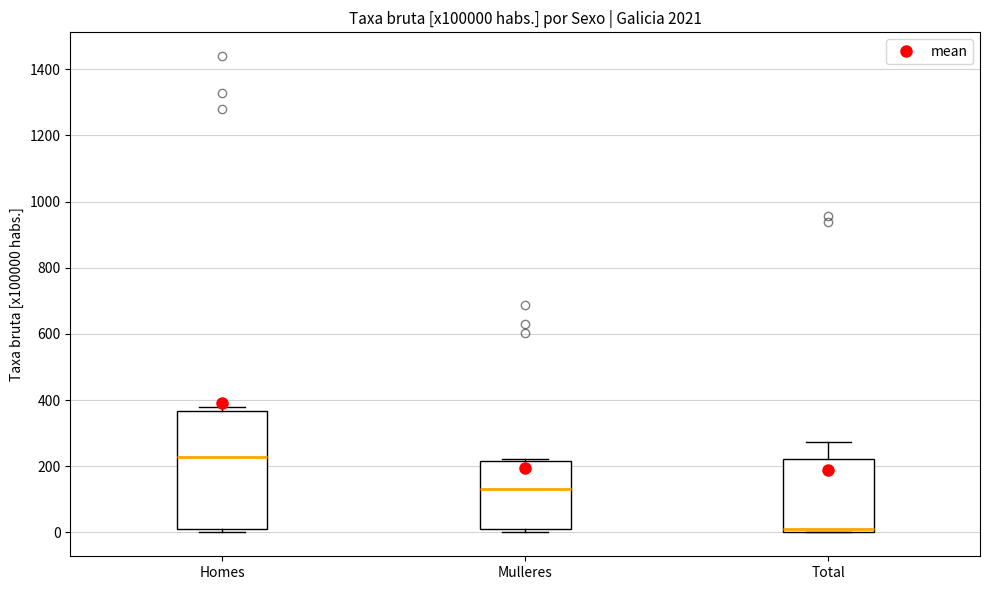

Where is the upper edge of the box for Total on the y-axis? The values are not printed on the chart, so give them approximately, as read against the axis.

220